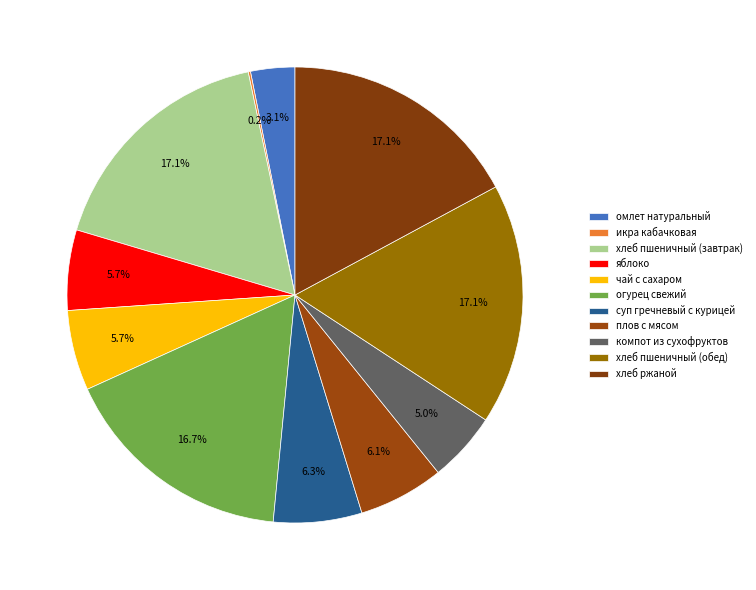

What is the smallest slice in the pie chart?

икра кабачковая